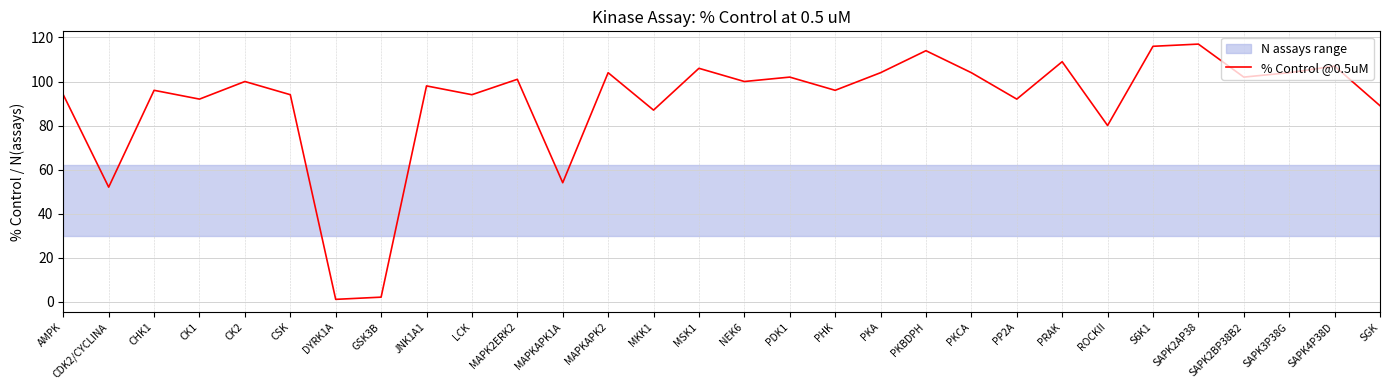

The value at PRAK is 109. True or false?

True